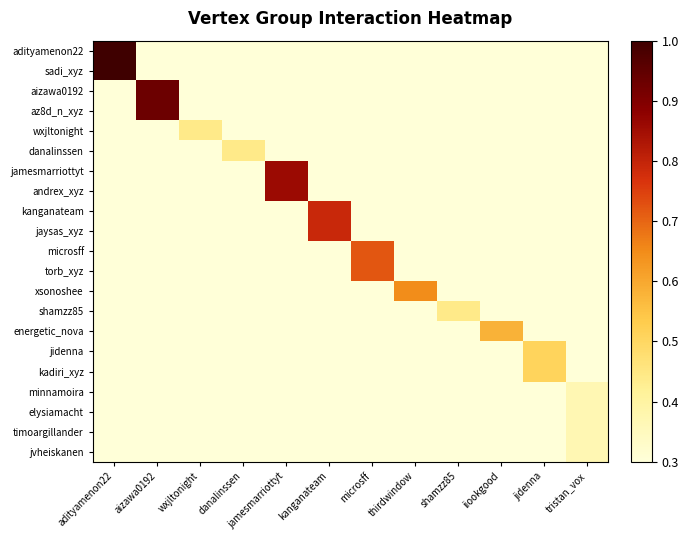

Count the number of categories in the chart.

12